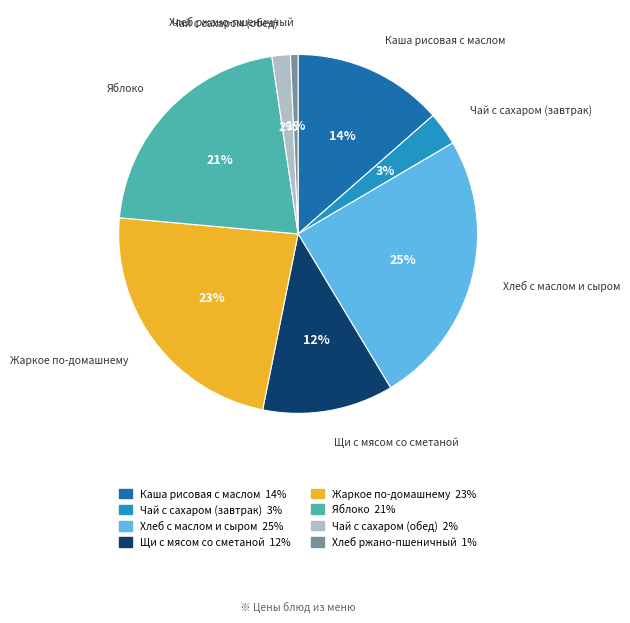

What is the smallest slice in the pie chart?

Хлеб ржано-пшеничный